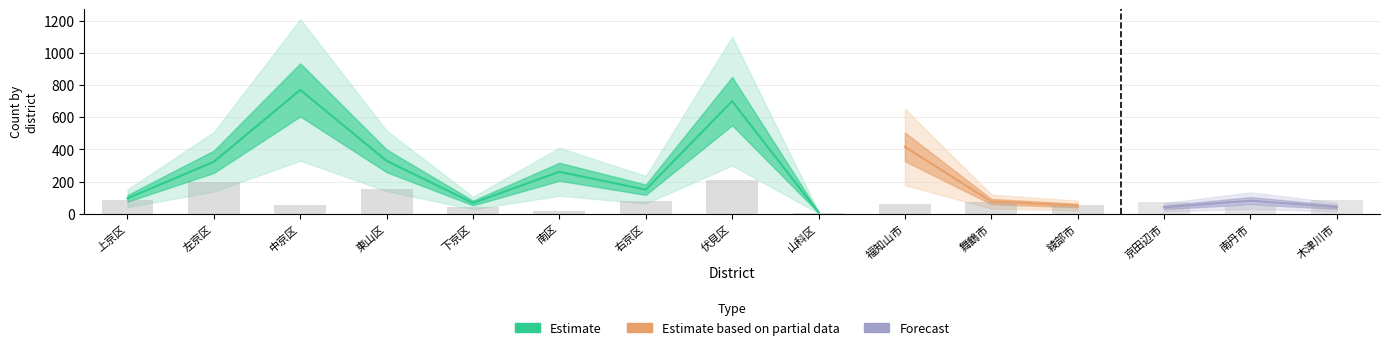

What is the label of the 6th bar from the left?

南区